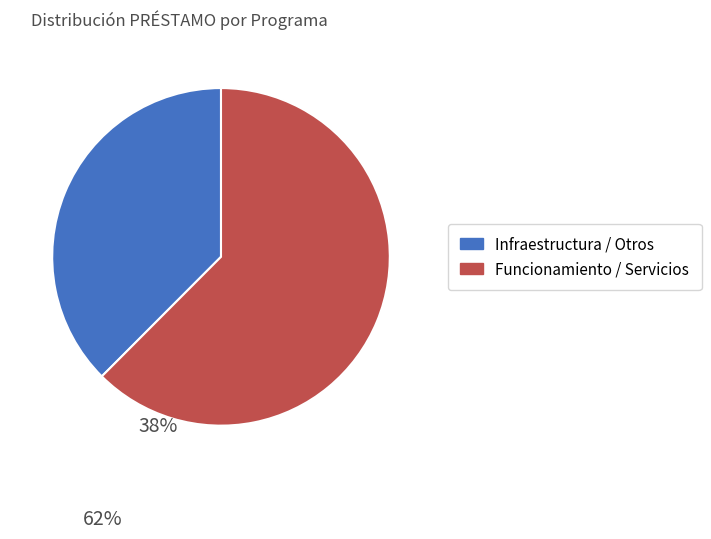

Which category has the biggest portion of the pie?

Funcionamiento / Servicios